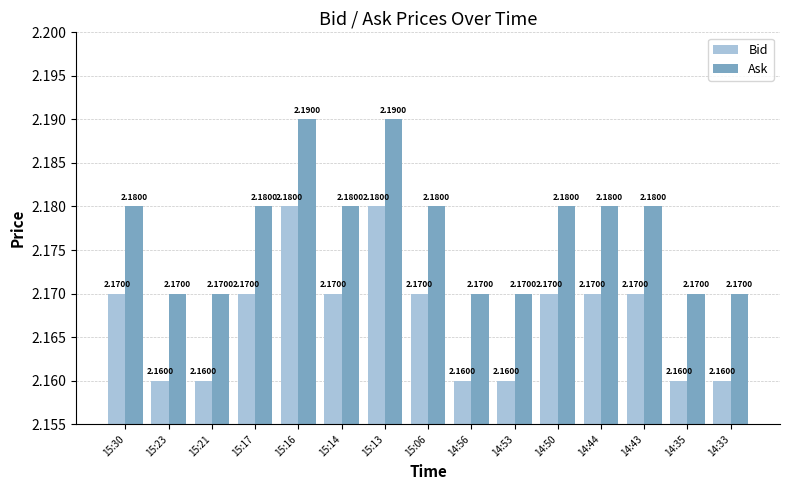

Is the value of Ask at 14:53 greater than the value of Bid at 14:53?

Yes